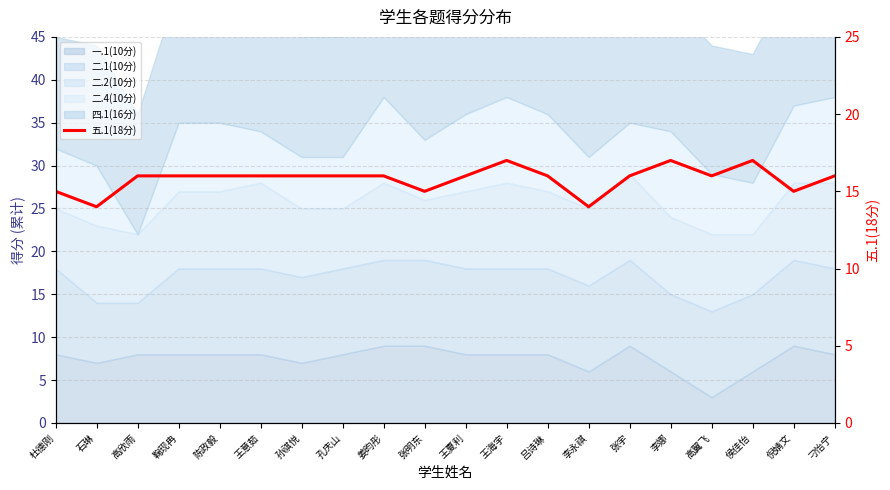

What is the greatest value displayed?

17